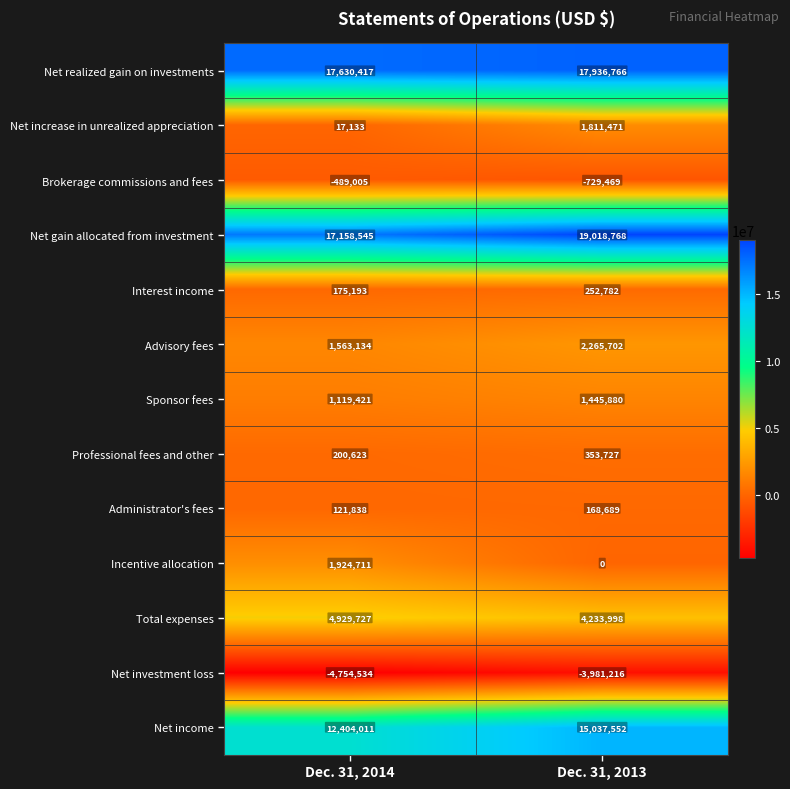

At Dec. 31, 2013, list the series in order from smallest to largest.

Net investment loss, Brokerage commissions and fees, Incentive allocation, Administrator's fees, Interest income, Professional fees and other, Sponsor fees, Net increase in unrealized appreciation, Advisory fees, Total expenses, Net income, Net realized gain on investments, Net gain allocated from investment